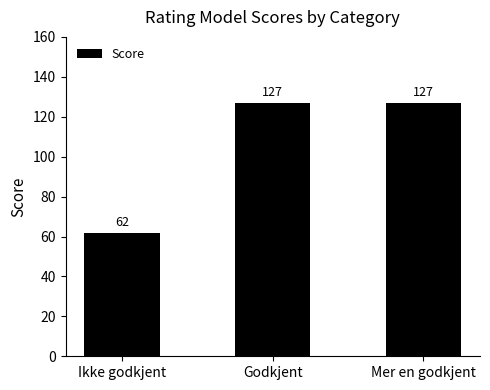

What is the maximum value shown in the chart?

127